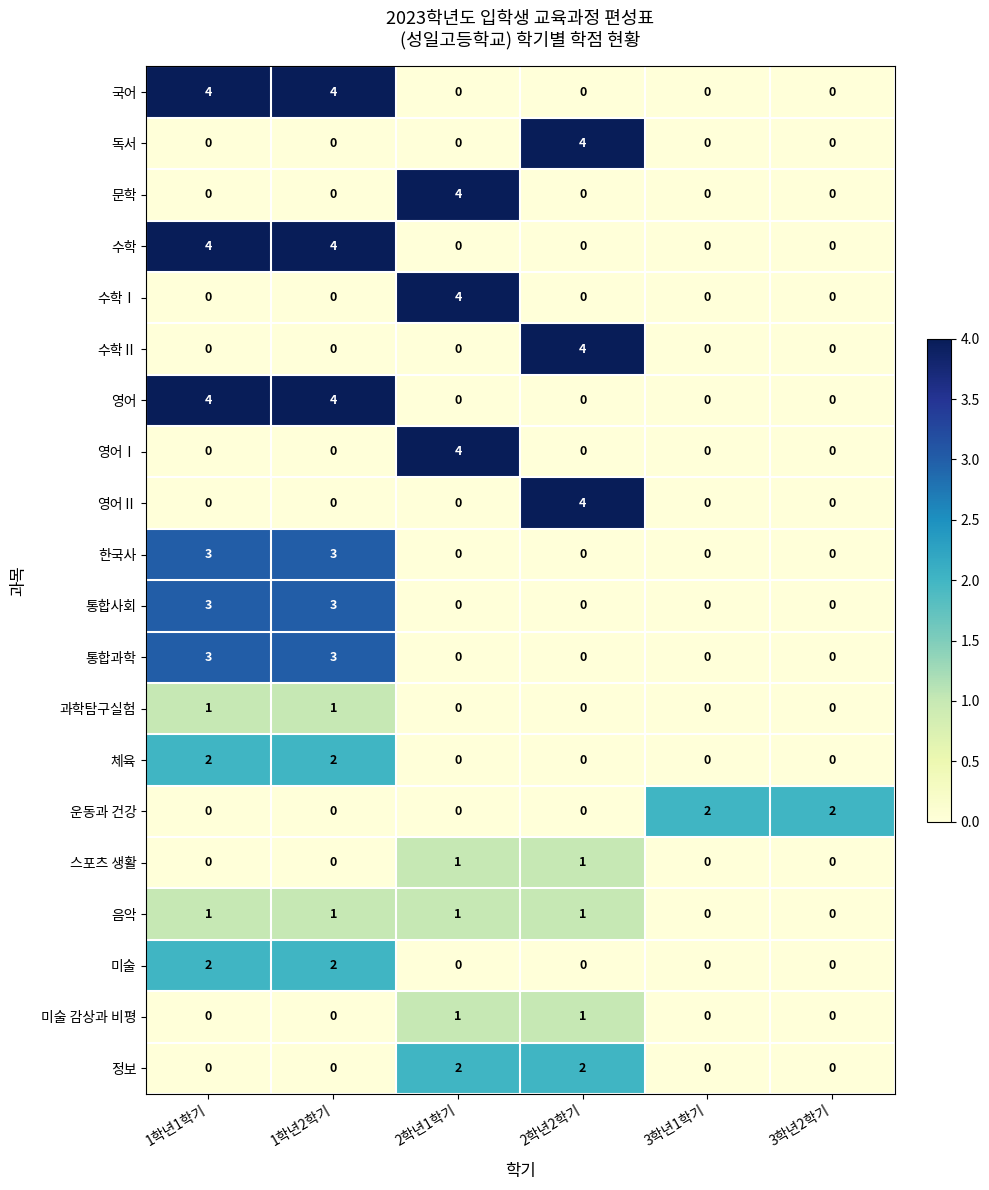

What is the difference between the 영어 values at 2학년1학기 and 1학년2학기?

4